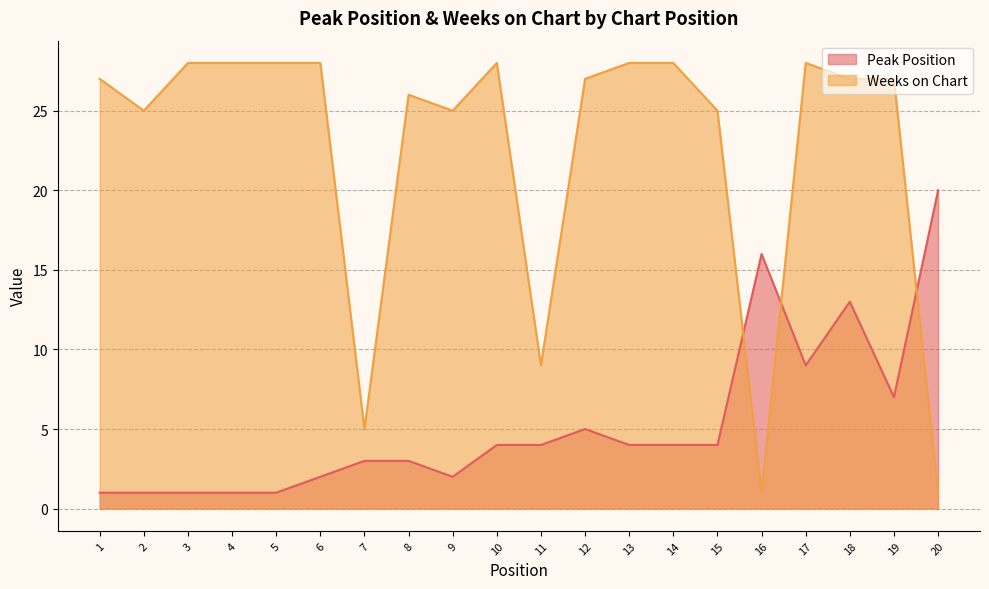

How many intersections are there between Weeks on Chart and Peak Position?

3